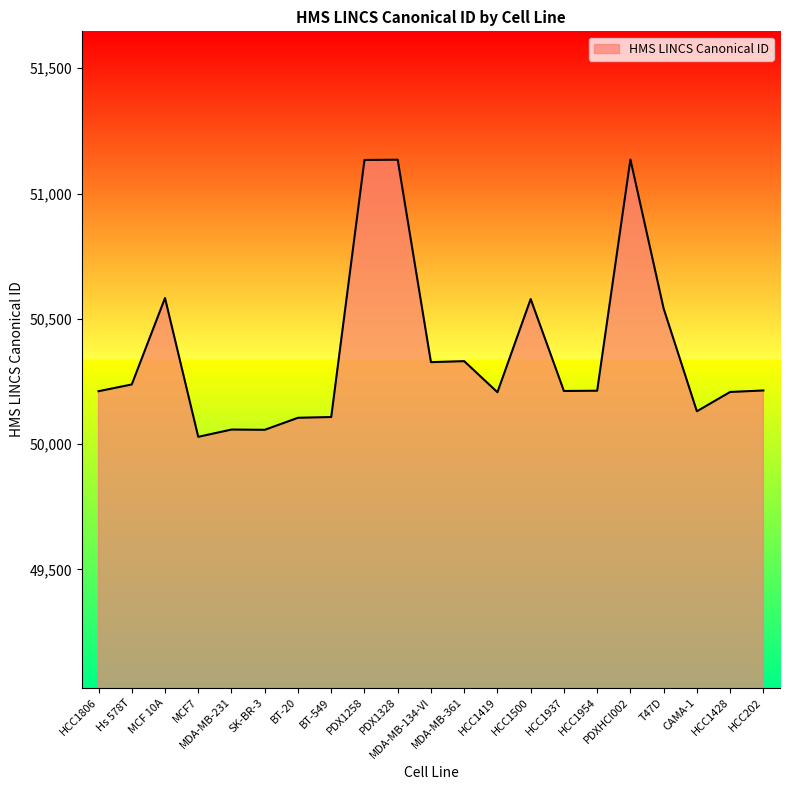

How many lines are shown in the chart?

1